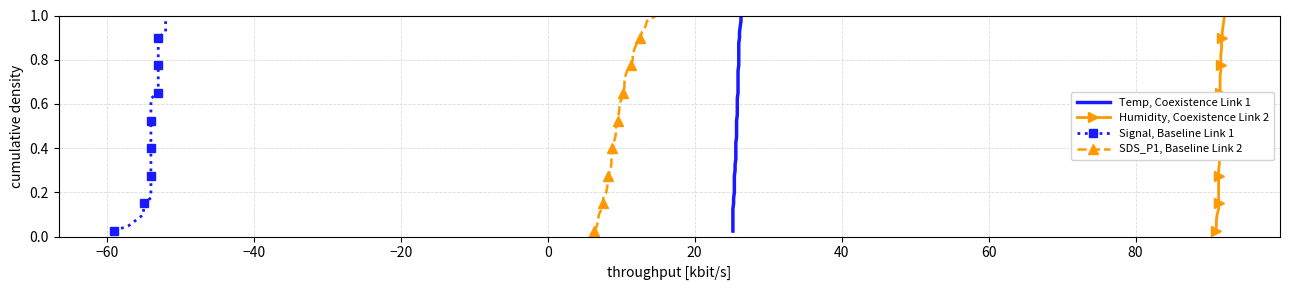

What is the difference between the second highest and minimum values in the Temp, Coexistence Link 1 series?

0.9